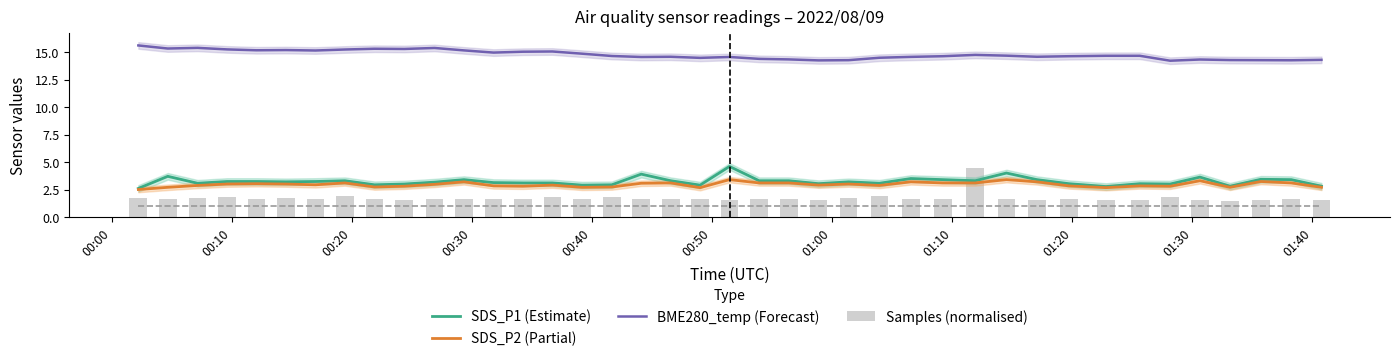

What is the greatest value displayed?

15.6